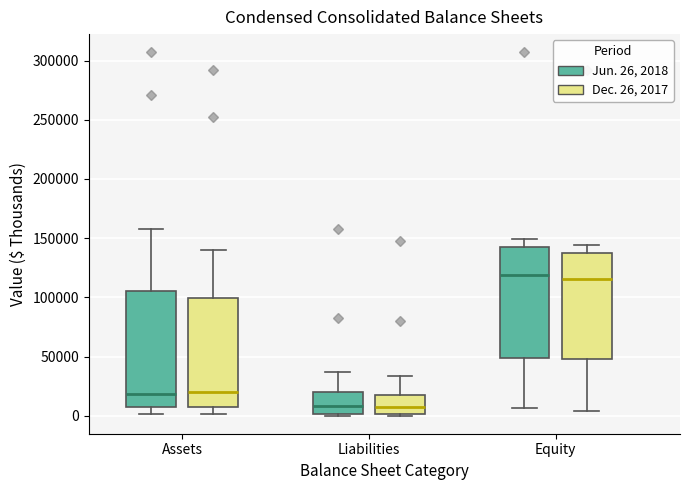

Where is the lower edge of the box for Liabilities (Jun. 26, 2018) on the y-axis? The values are not printed on the chart, so give them approximately, as read against the axis.

0